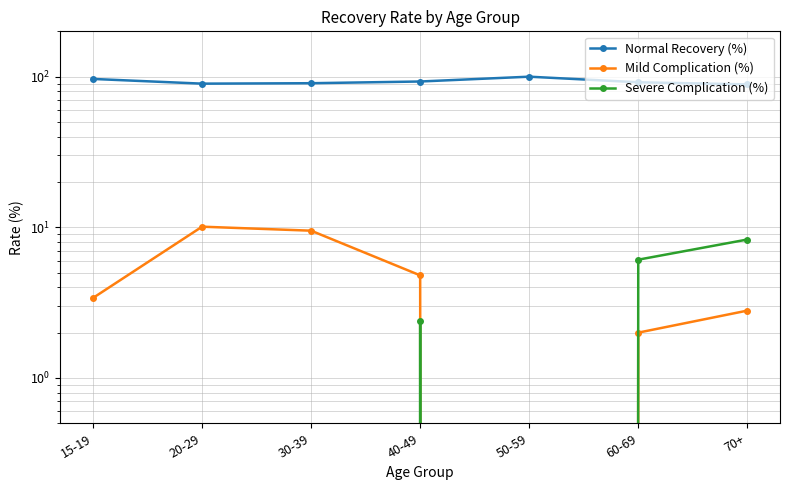

True or false: Normal Recovery (%) has a value of 100.0 at 50-59.

True